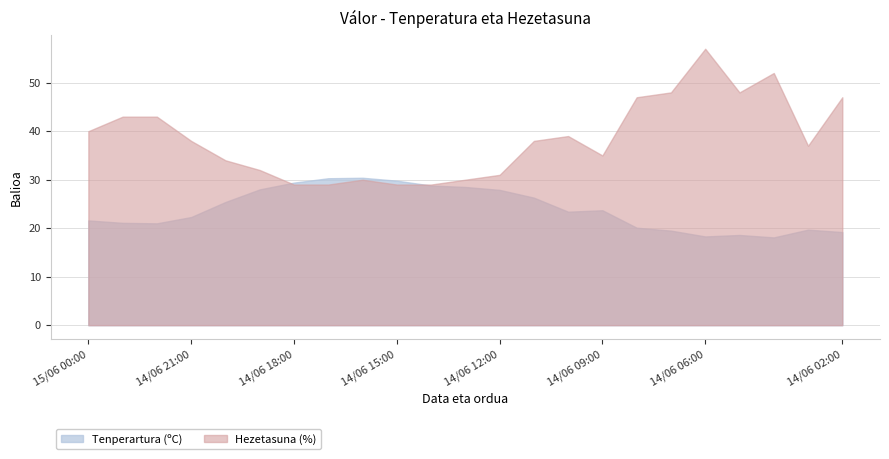

What are all the series names shown in the legend?

Tenperartura (ºC), Hezetasuna (%)